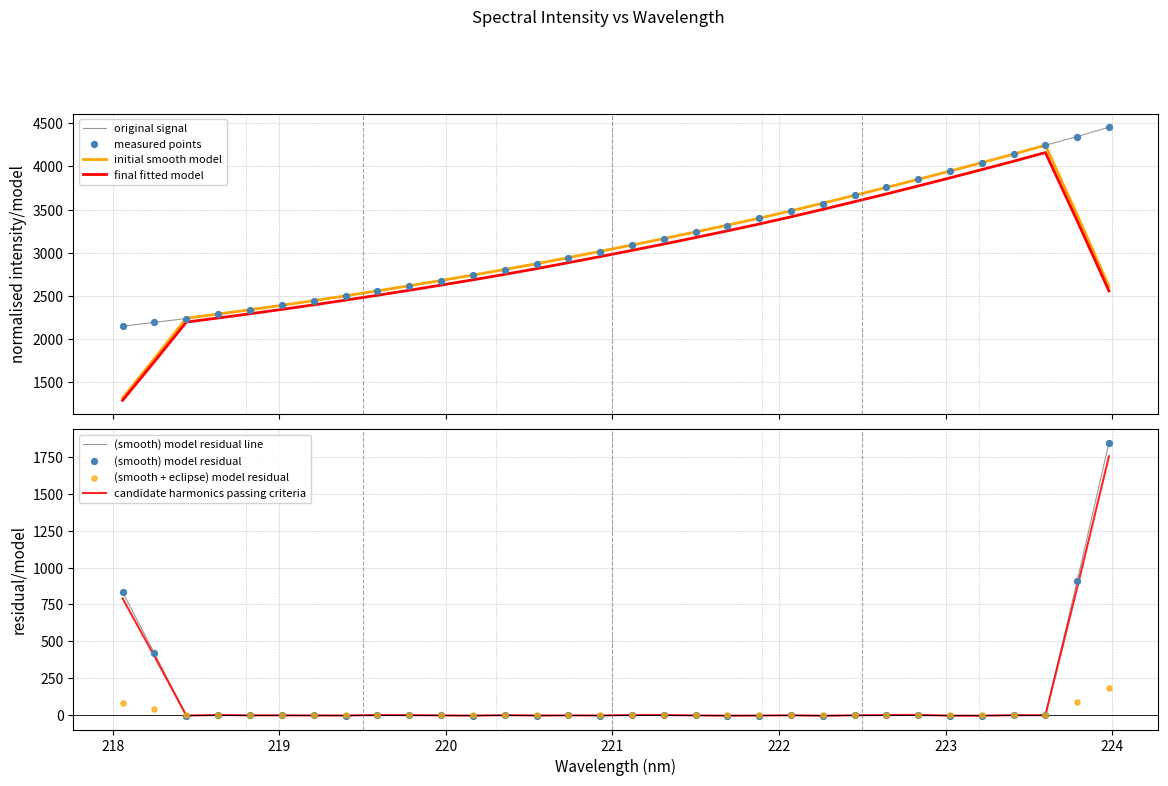

Which has a higher value, 219.7801 or 221.4993?

221.4993